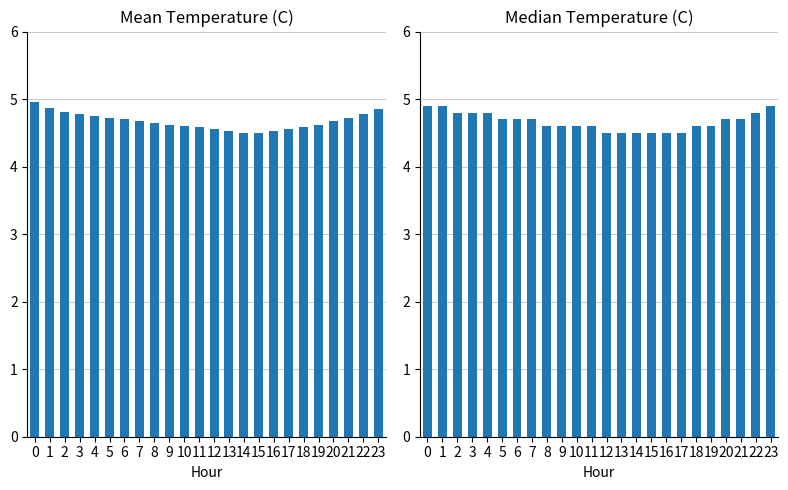

What is the value of the Mean Temperature bar at the 16th from the left?

4.5